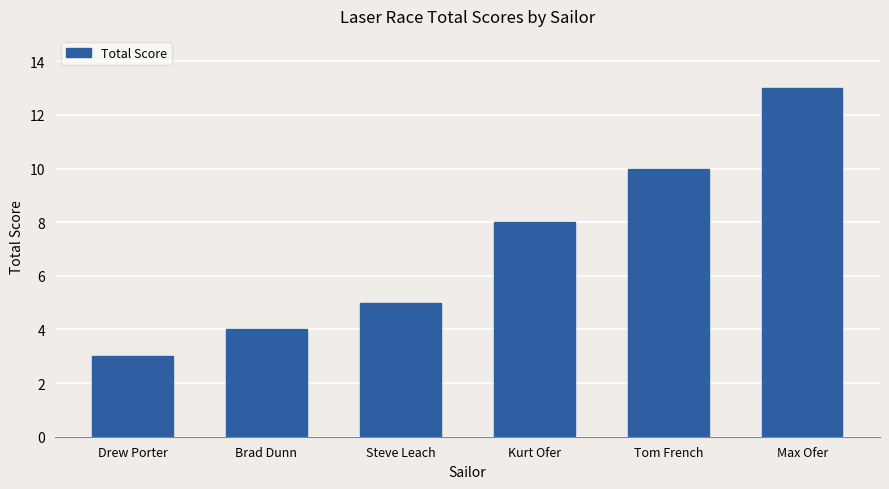

Count the number of categories in the chart.

6